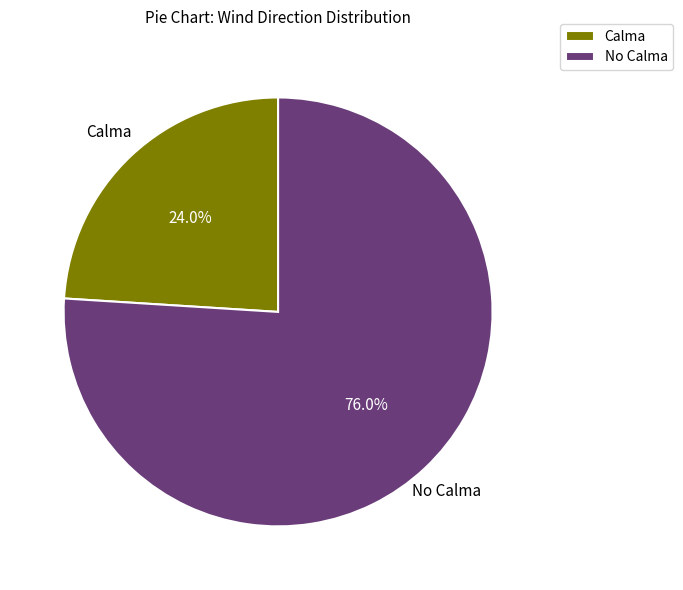

Which slice represents more than half of the pie?

No Calma